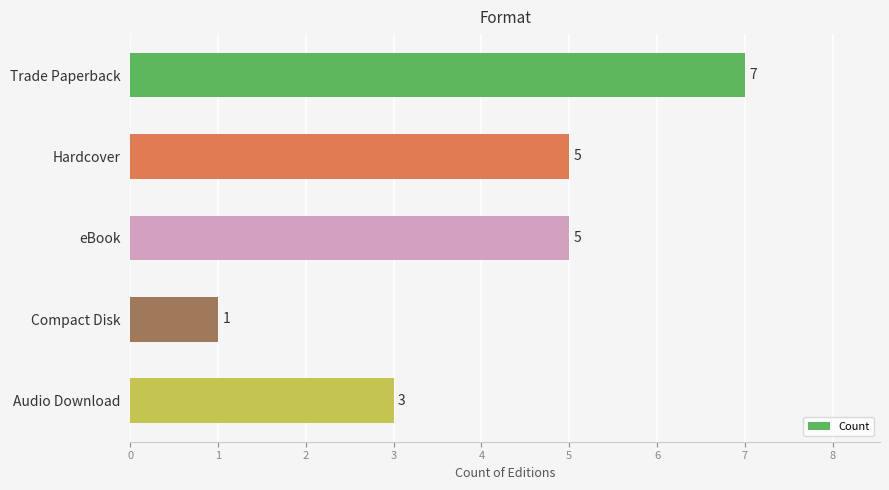

Count the values in the range 3 to 5.

3